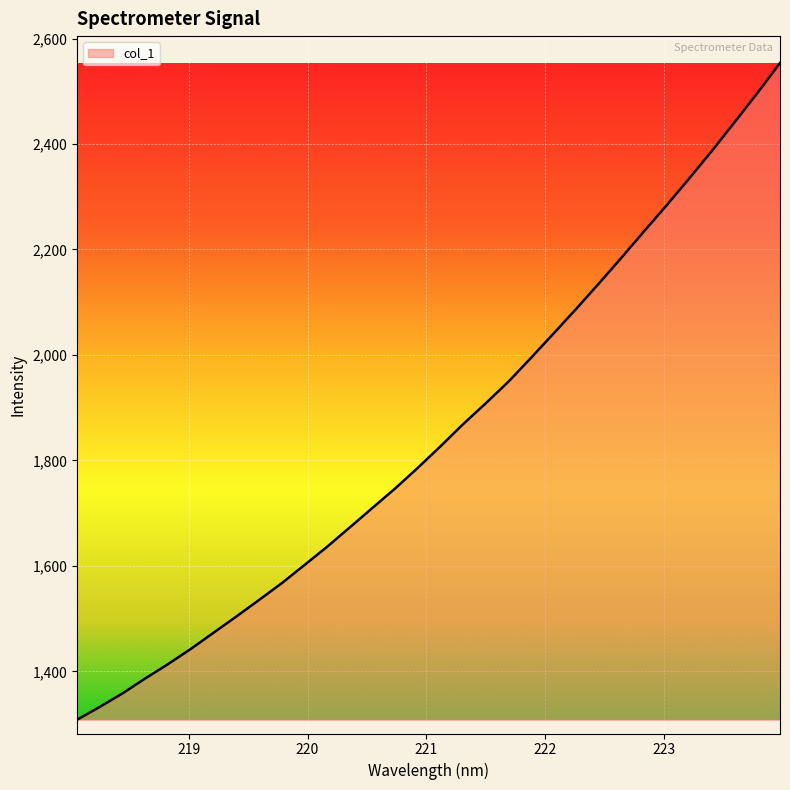

What is the difference between the maximum and minimum values?

1245.3